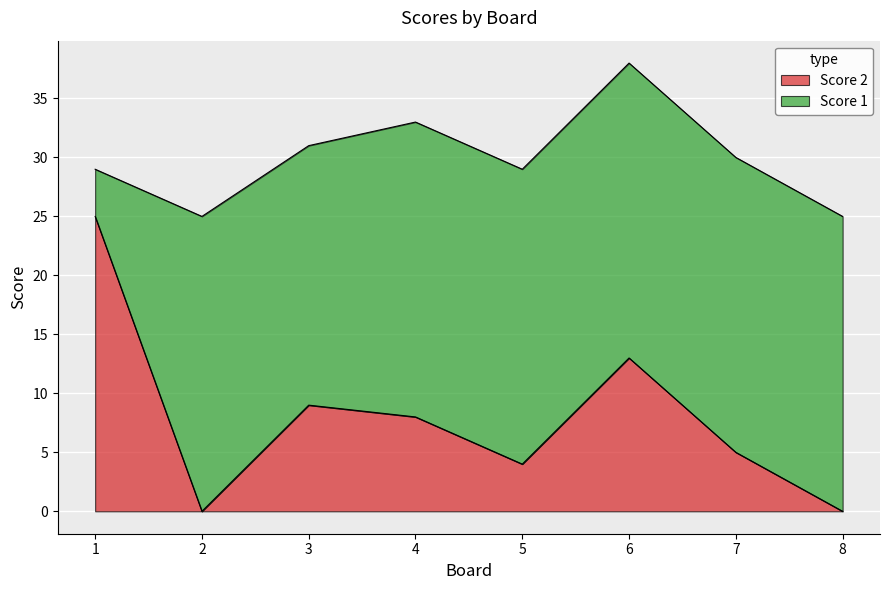

What is the total value across all series at 7?

30